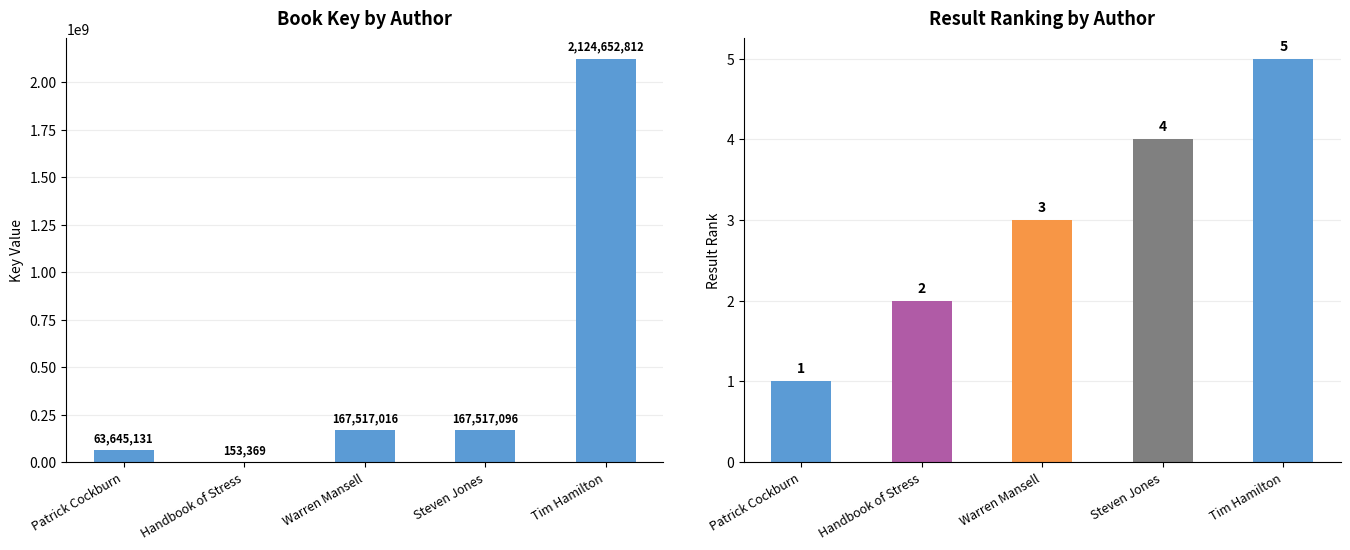

Which has a higher value, Patrick Cockburn or Tim Hamilton?

Tim Hamilton